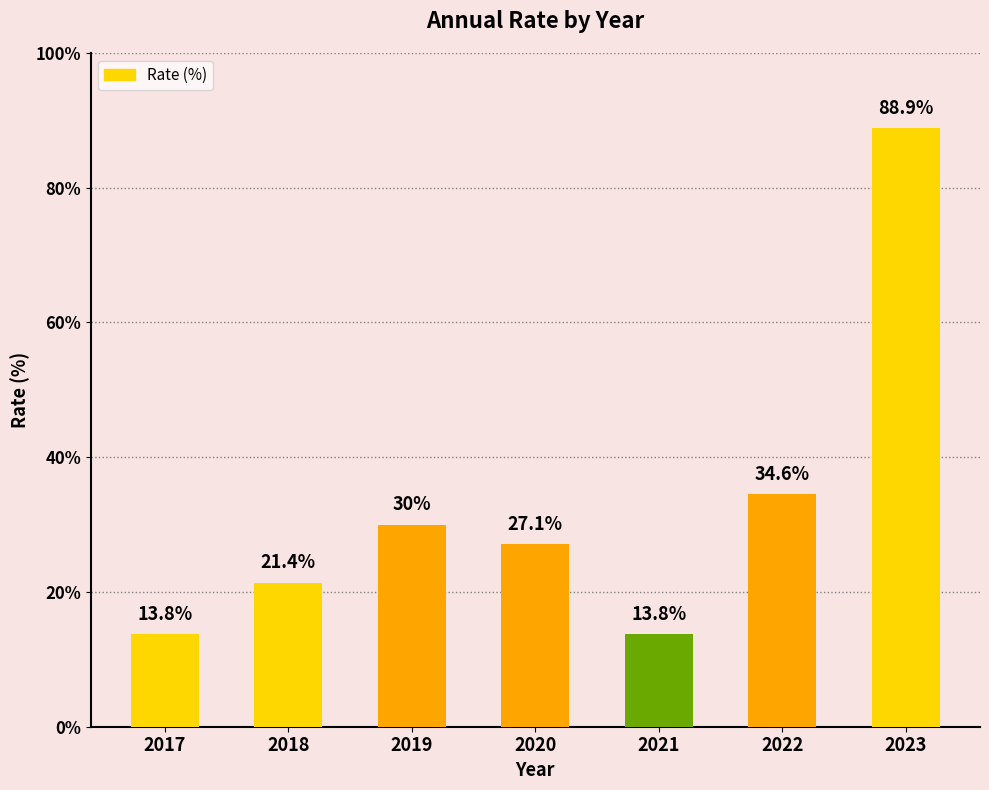

What is the smallest value displayed?

13.8